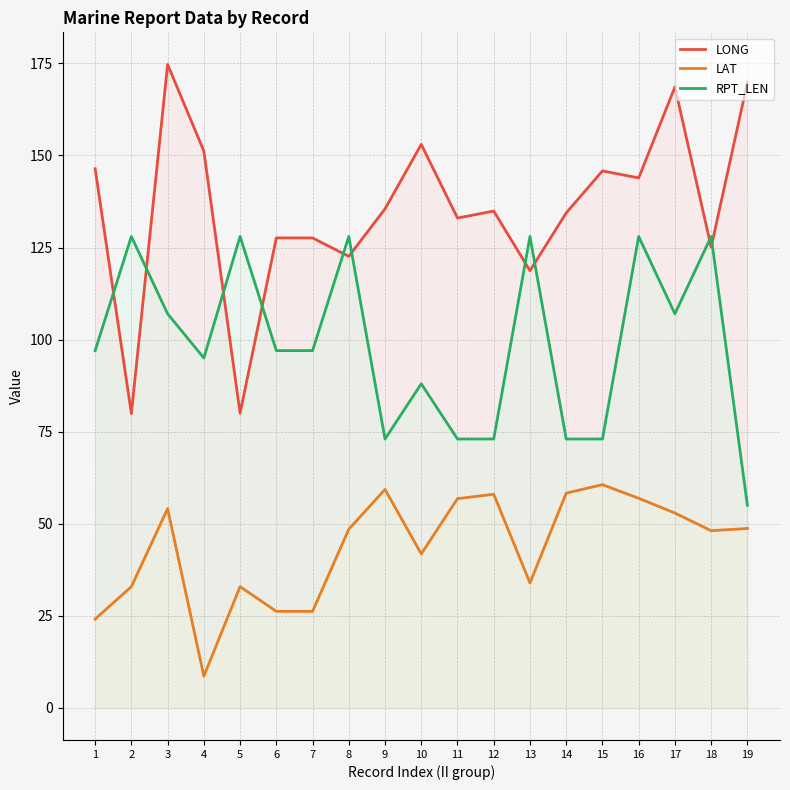

How many RPT_LEN values are between 73 and 128?

18